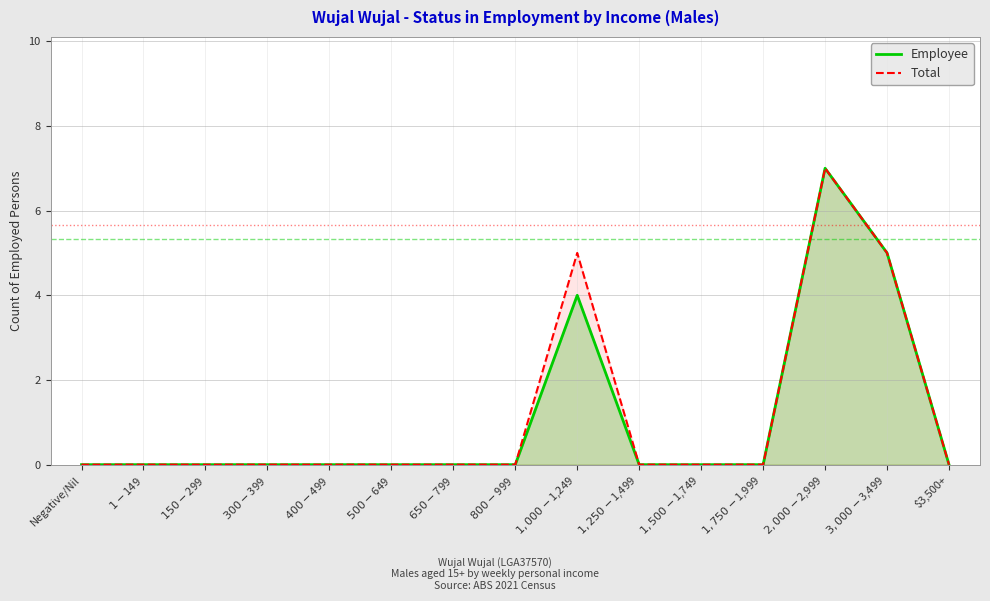

Is it true that Total equals 5 at $300-$399?

False